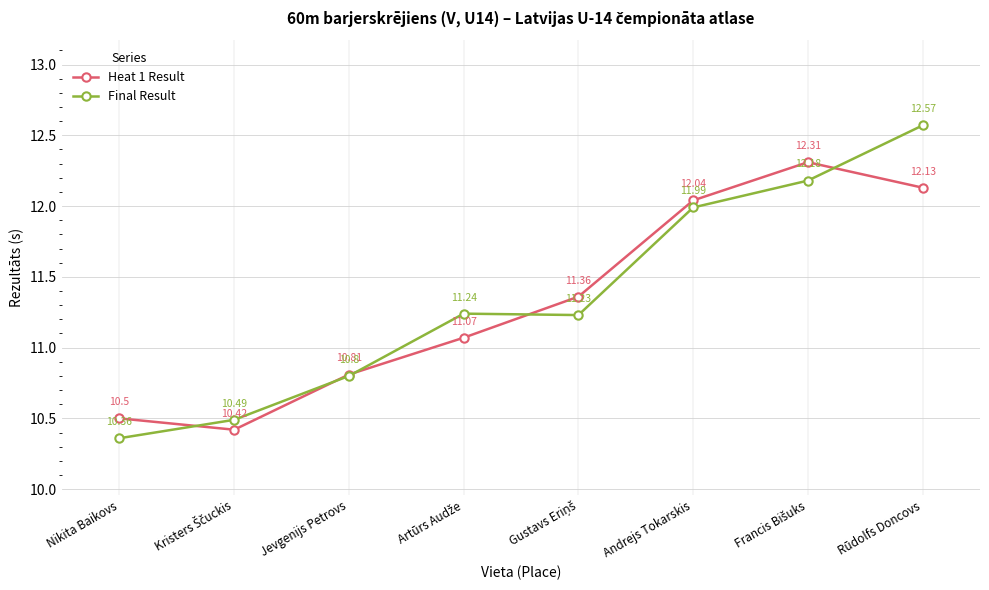

Reading left to right, what are all the values shown in this chart?

Heat 1 Result: 10.5	10.4	10.8	11.1	11.4	12.0	12.3	12.1
Final Result: 10.4	10.5	10.8	11.2	11.2	12.0	12.2	12.6